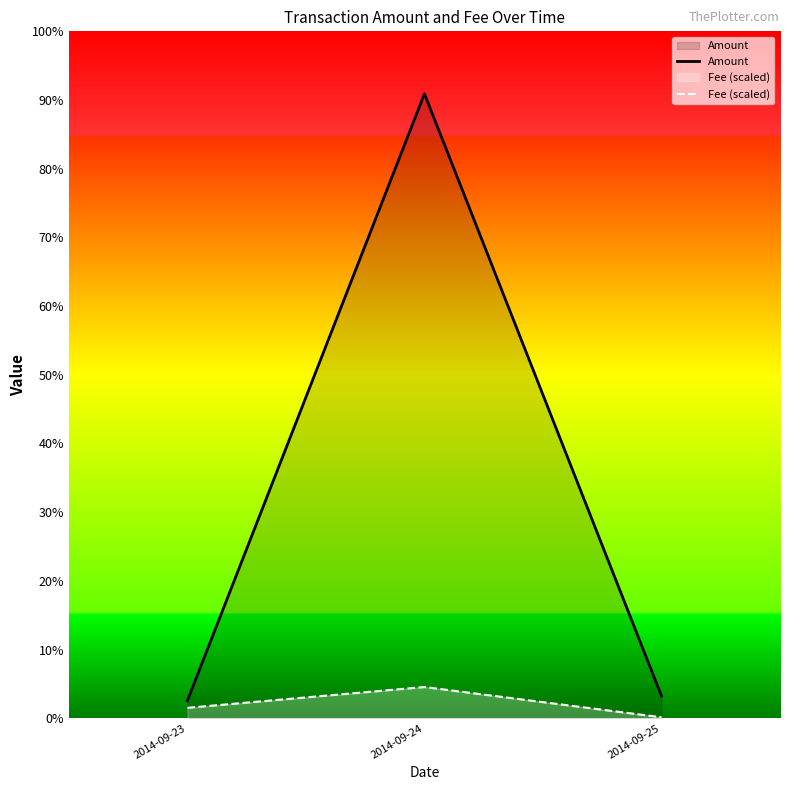

How many categories are shown in the chart?

3